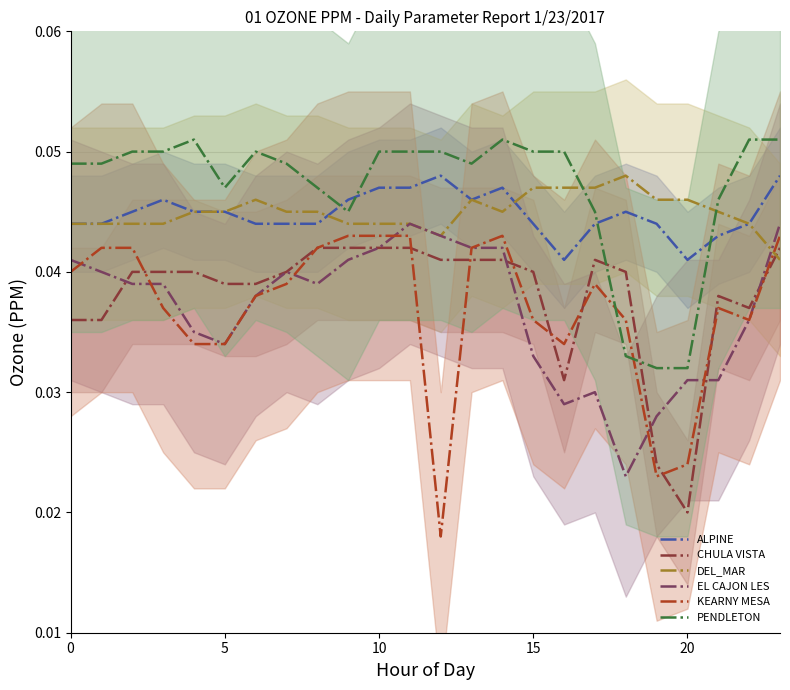

True or false: KEARNY MESA and ALPINE cross at least once.

False